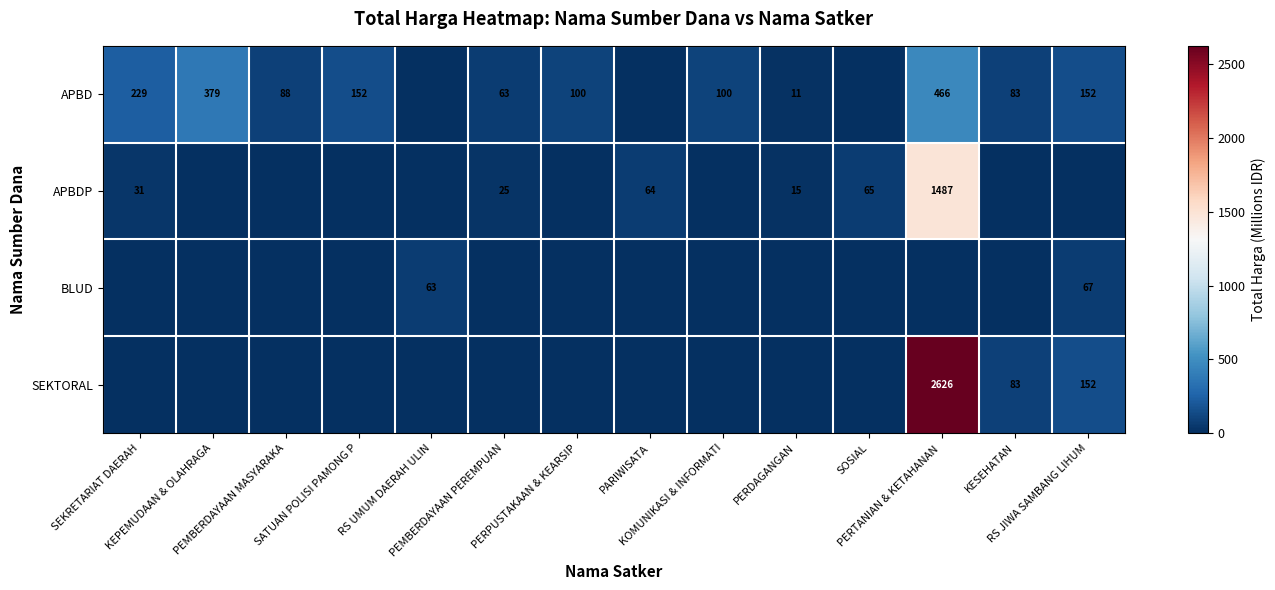

What is the sum of the APBDP values at PEMBERDAYAAN MASYARAKA and SEKRETARIAT DAERAH?

30.8